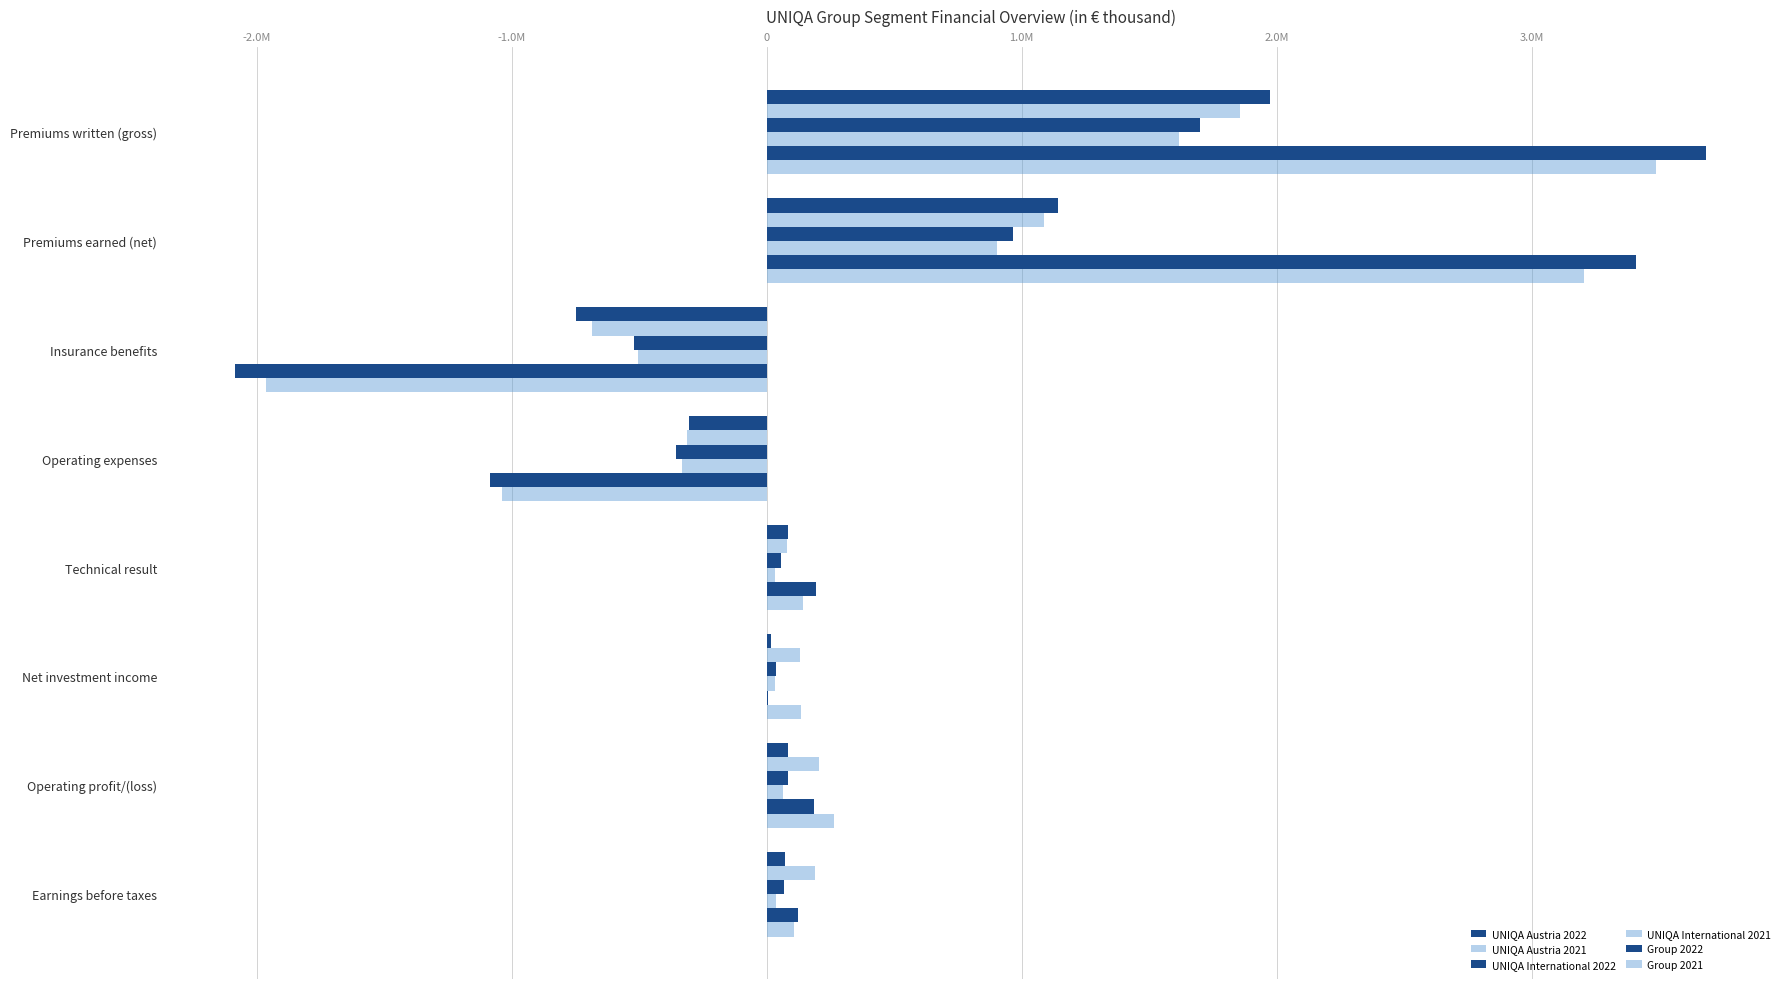

What is the sum of all UNIQA Austria 2021 values?

2555925